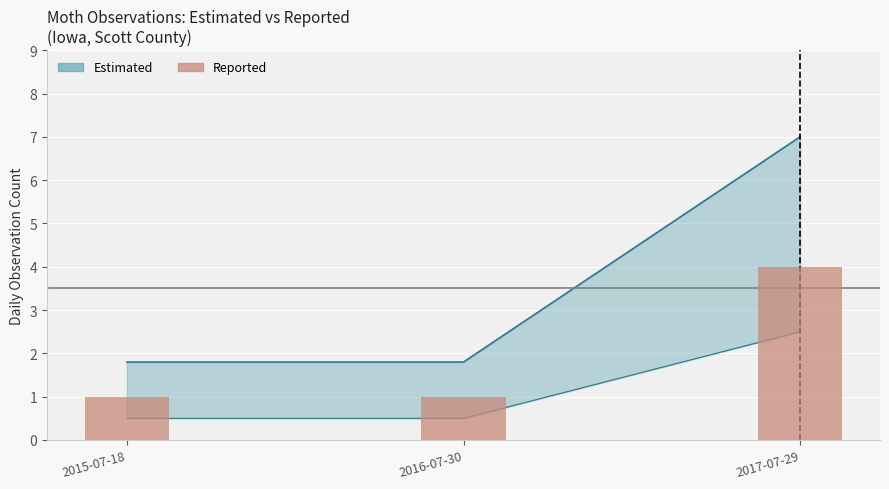

How many categories are shown in the chart?

3